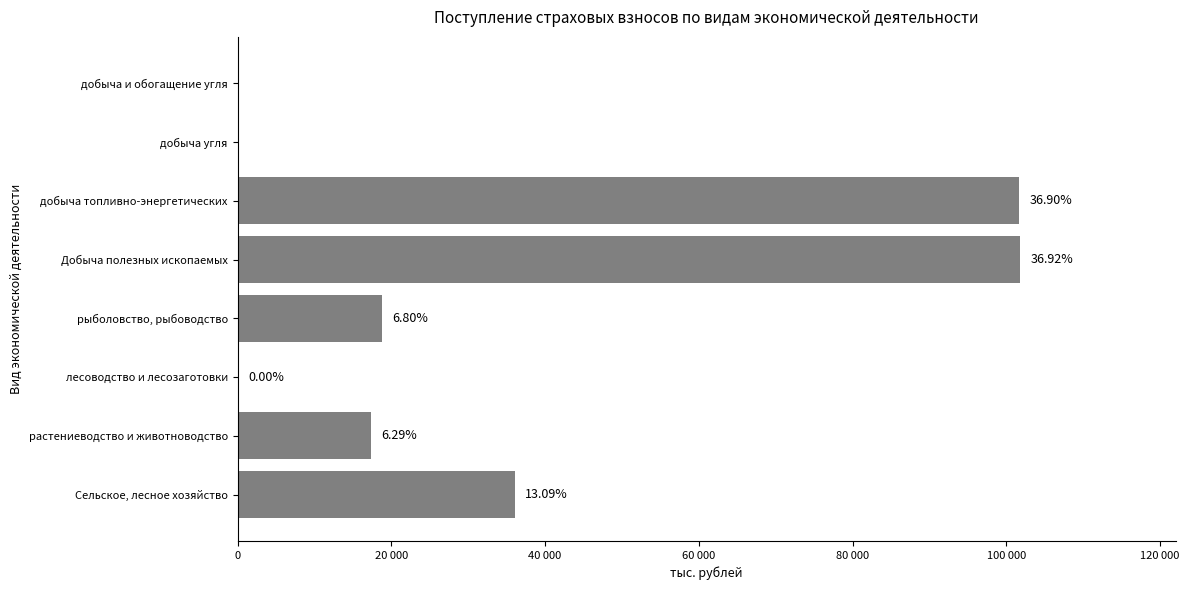

What is the greatest value displayed?

101711